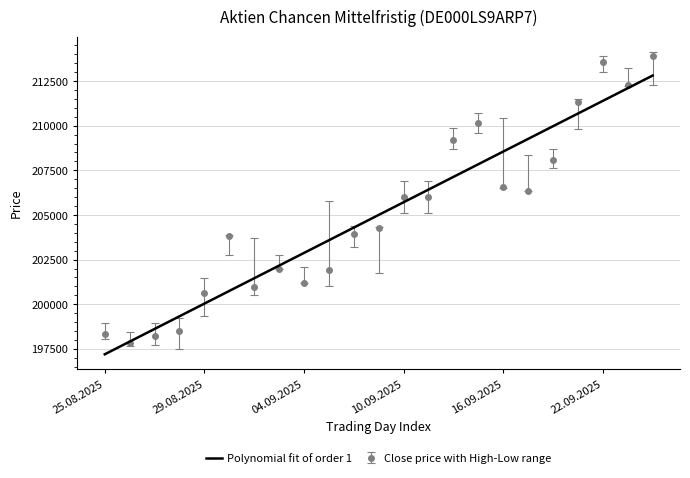

List the series in order of their peak value, highest first.

Close price with High-Low range, Polynomial fit of order 1